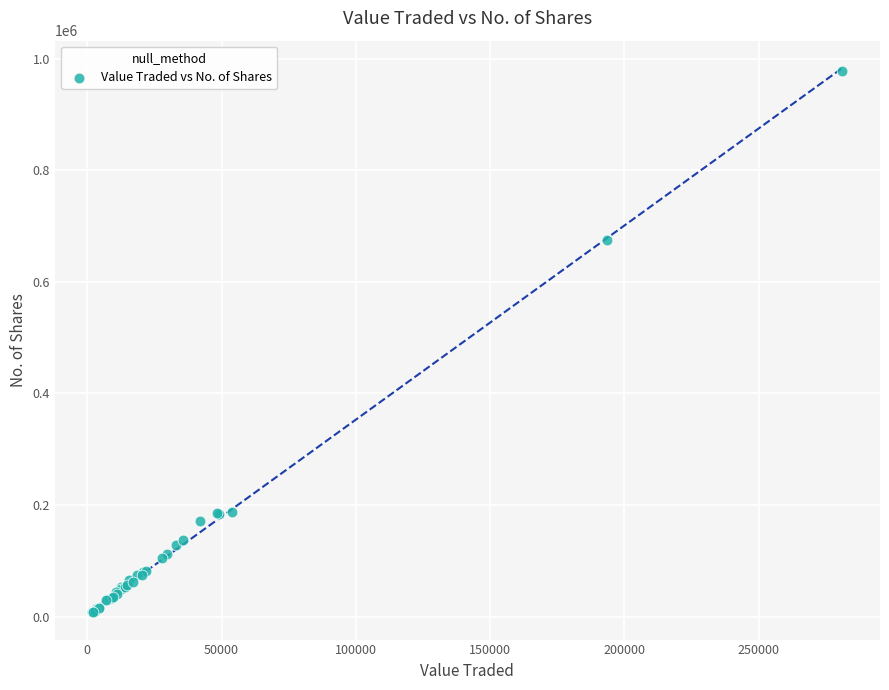

What Y value in the scatter plot is closest to 492557?

675899